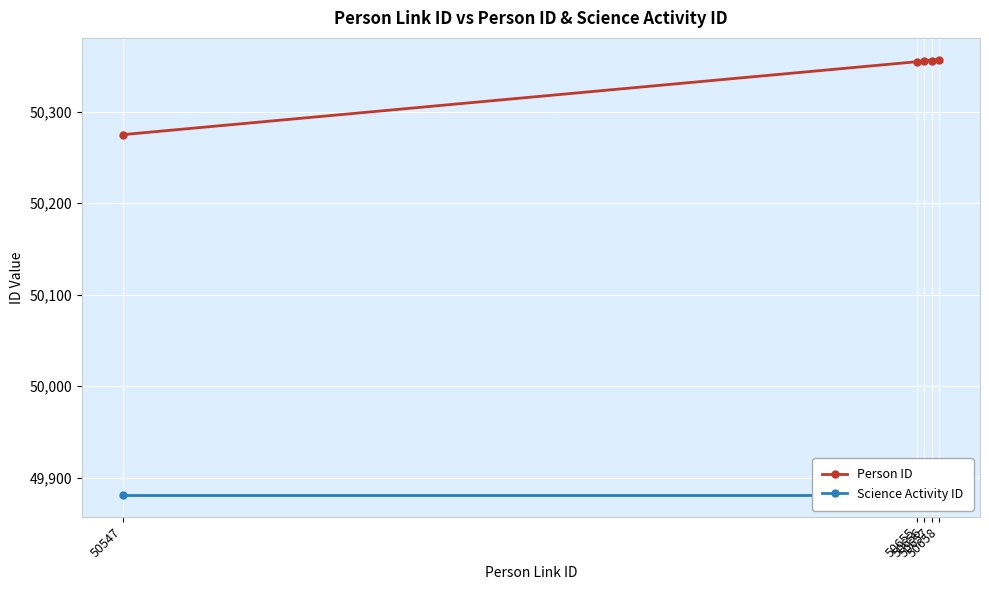

What is the spread (max minus min) of values at 50656?

474